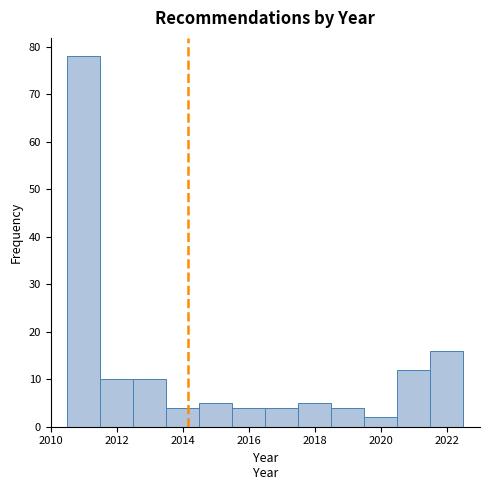

Reading left to right, list every bar in this chart as the range it spans on the x-axis followed by its height. Neither the bar edges nor the heights are printed on the chart, so give them approximately, as read against the axes.

2010.5 to 2011.5: 78
2011.5 to 2012.5: 10
2012.5 to 2013.5: 10
2013.5 to 2014.5: 4
2014.5 to 2015.5: 5
2015.5 to 2016.5: 4
2016.5 to 2017.5: 4
2017.5 to 2018.5: 5
2018.5 to 2019.5: 4
2019.5 to 2020.5: 2
2020.5 to 2021.5: 12
2021.5 to 2022.5: 16